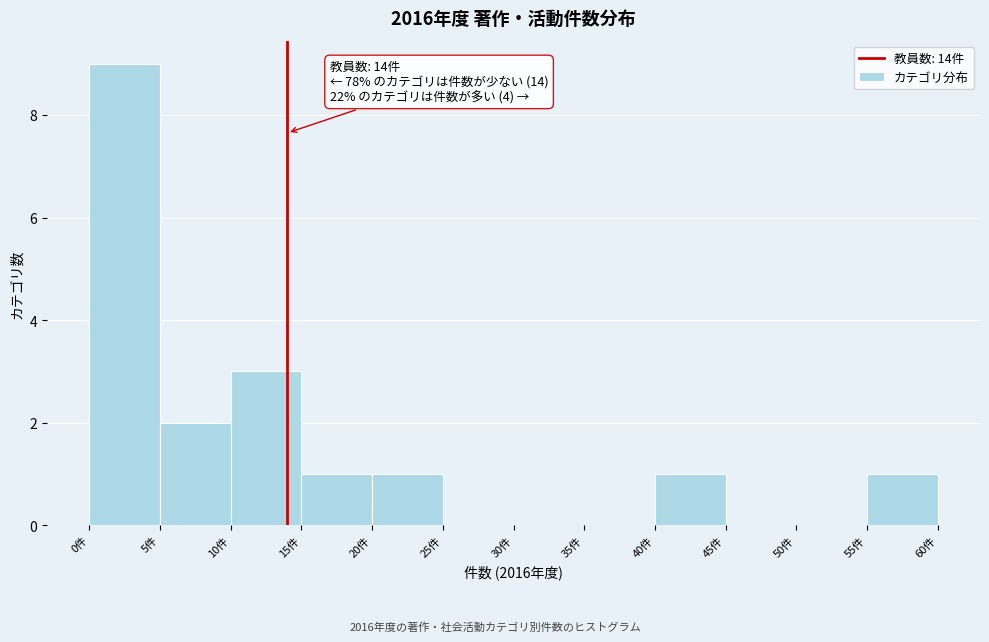

Over which range of the x-axis is the bar tallest?

0 to 5